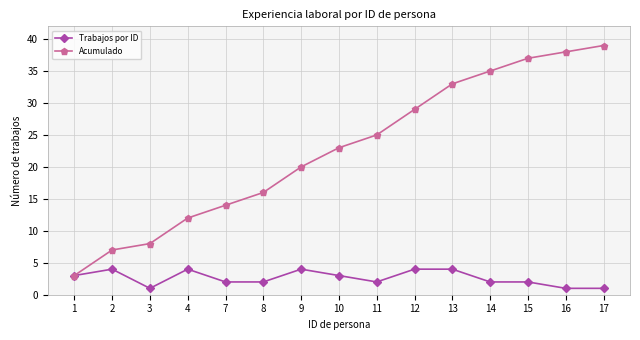

What is the total value across all series at 14?

37